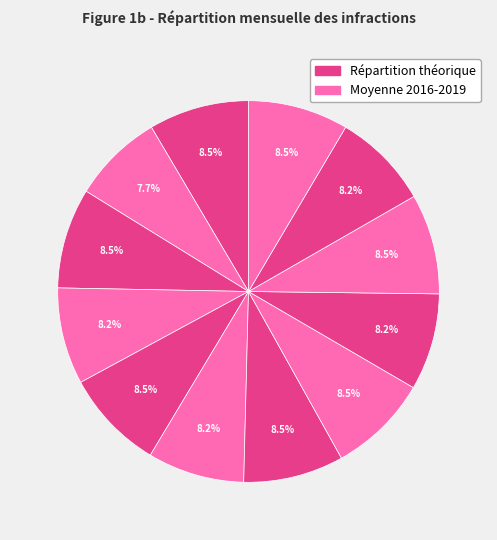

How many segments does this pie chart have?

12